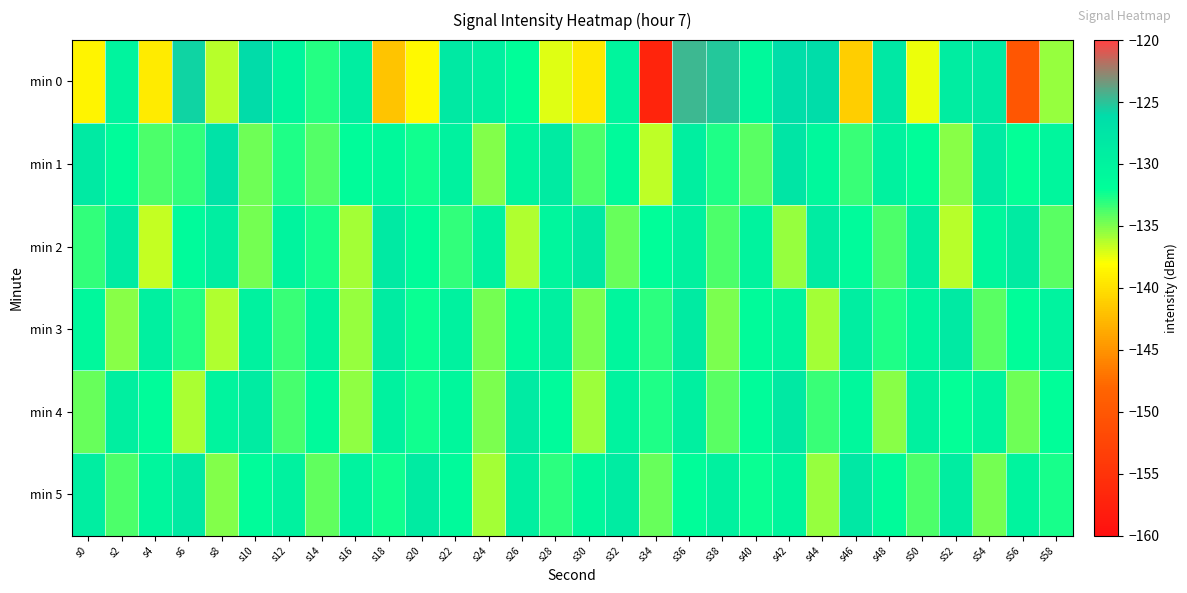

Rank the series by their maximum value, from lowest to highest.

min 3, min 2, min 4, min 5, min 1, min 0